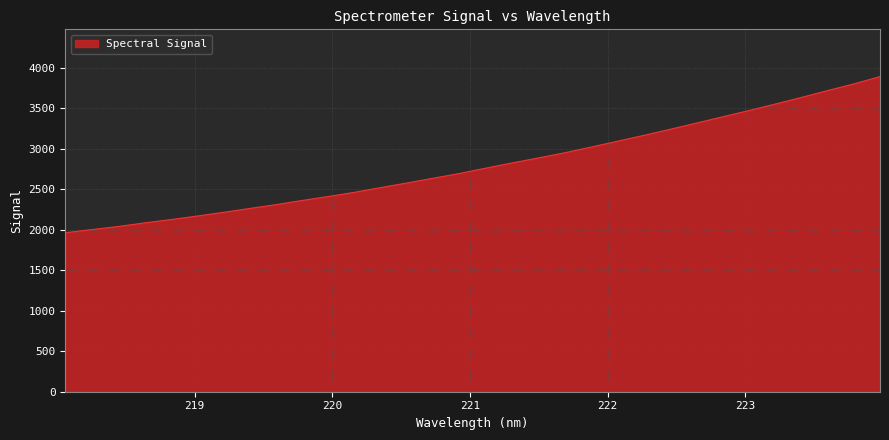

What is the smallest value displayed?

1963.6